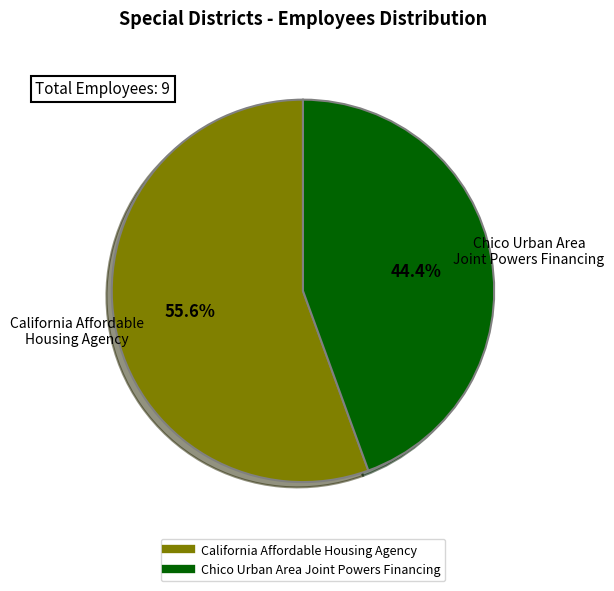

Is it true that Chico Urban Area Joint Powers Financing is 33% of the pie?

False